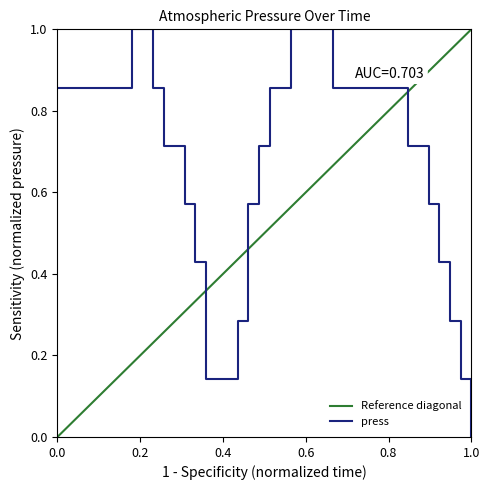

What is the average value?

0.7